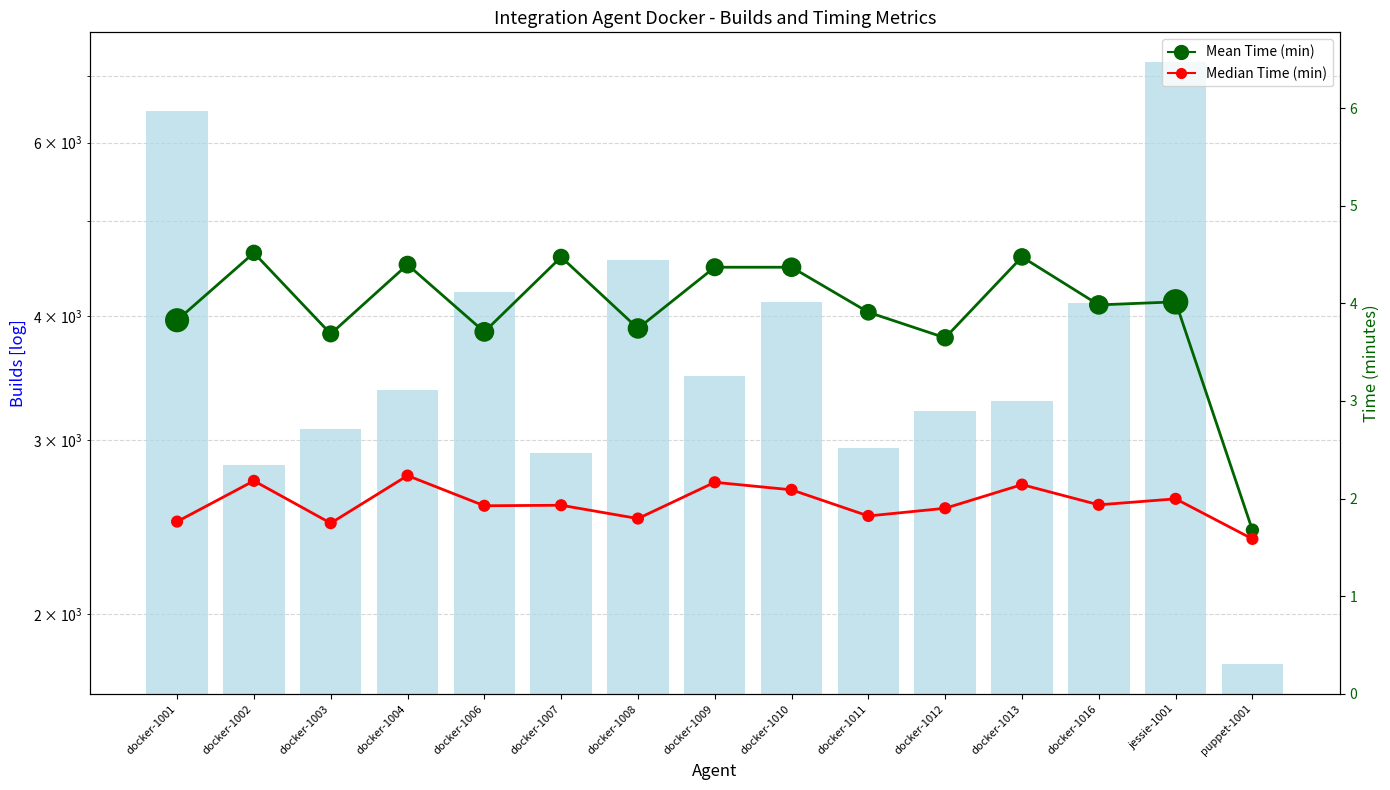

What is the total value across all series at docker-1016?

4135.9